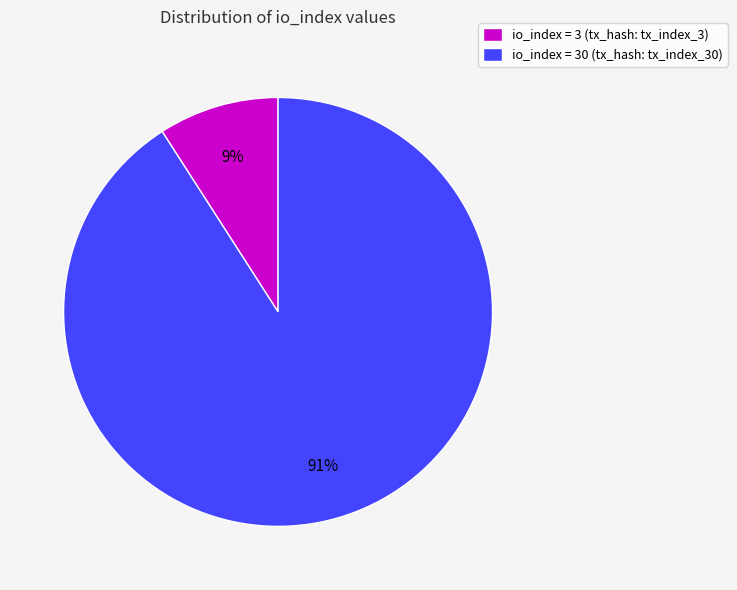

What percentage is the io_index = 3 (tx_hash: tx_index_3) slice, to the nearest percent?

9%